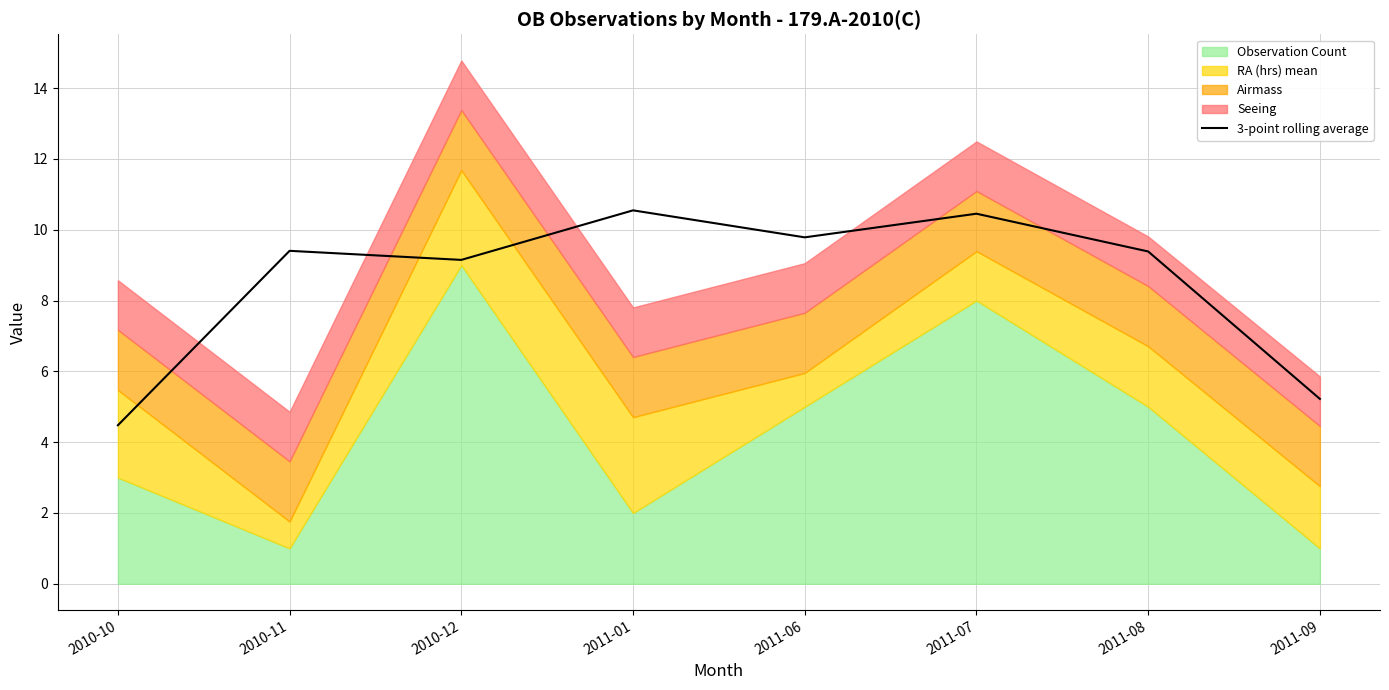

What is the value of the 7th point from the left?

9.4